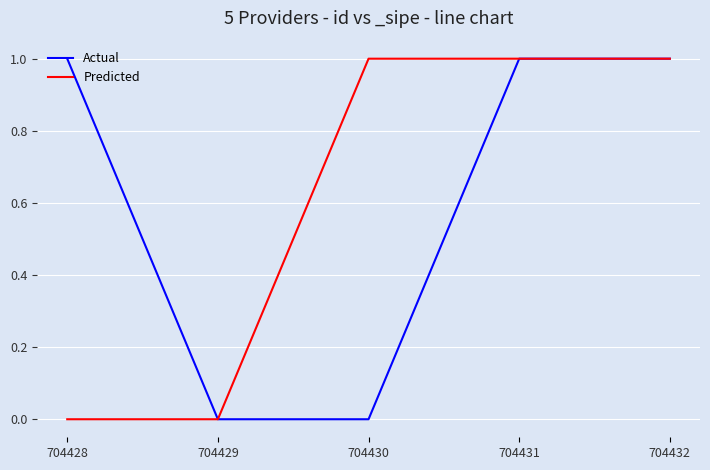

Is the value of Actual at 704430 greater than the value of Predicted at 704430?

No